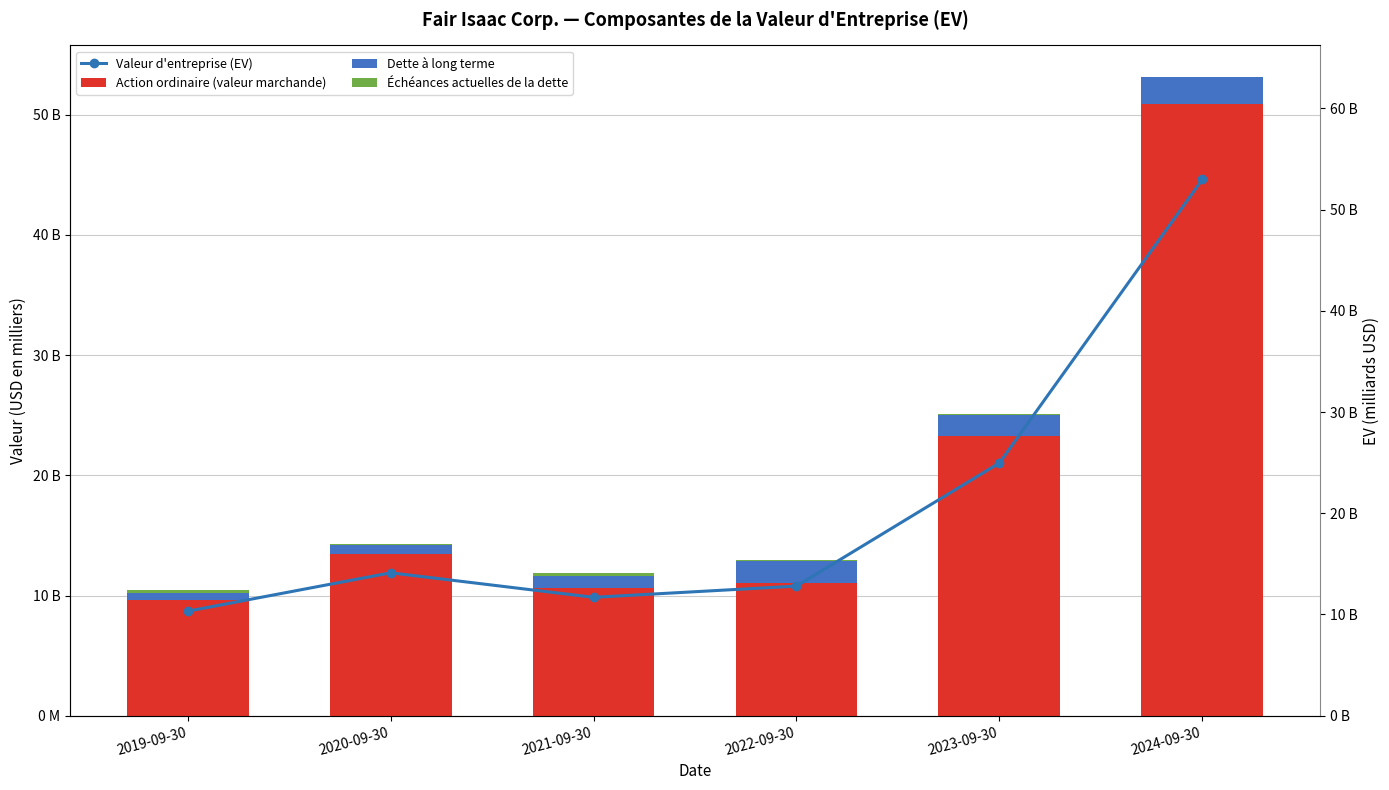

Read the Échéances actuelles de la dette value at 2021-09-30.

250000.0